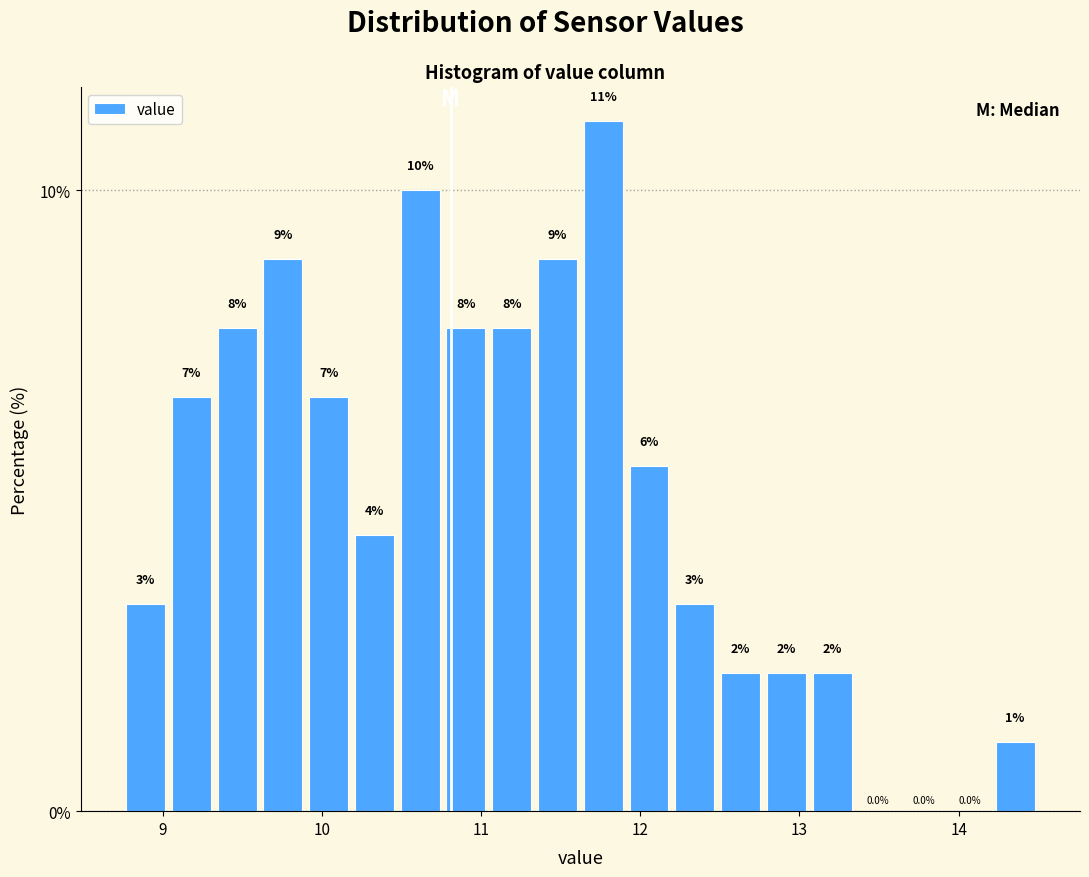

Around what value on the x-axis is the tallest bar? Give the approximate position of its centre, as read against the axis.

11.8